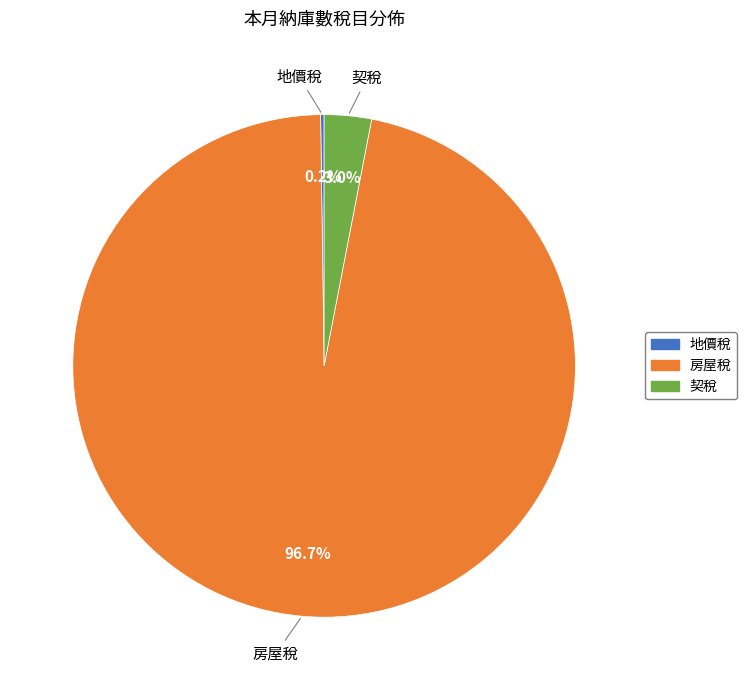

Which slice is the largest?

房屋稅